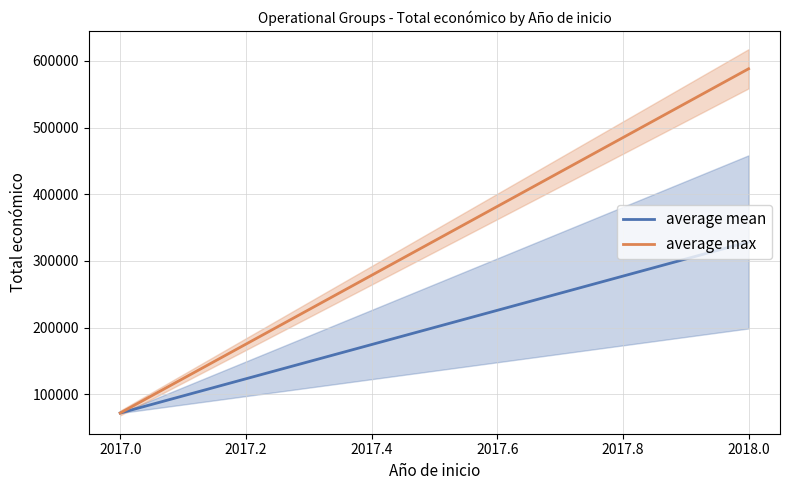

What is the maximum value shown in the chart?

588146.0